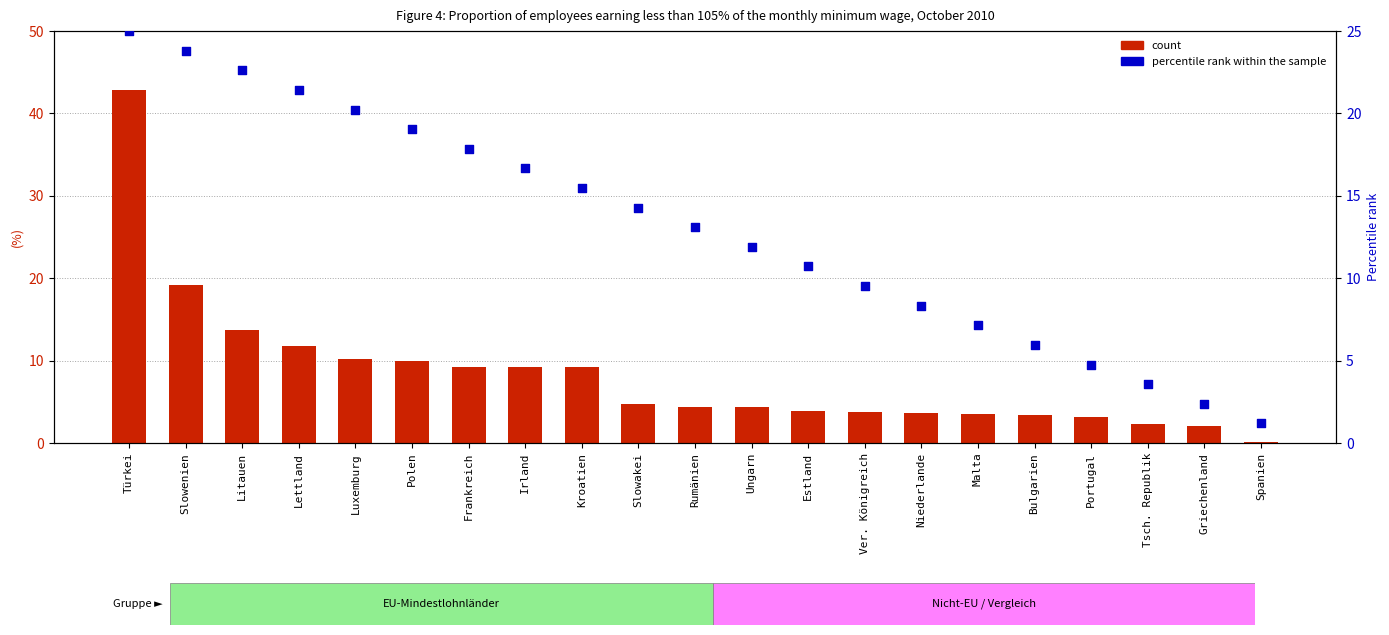

At which category is the sum across all series the highest?

Türkei